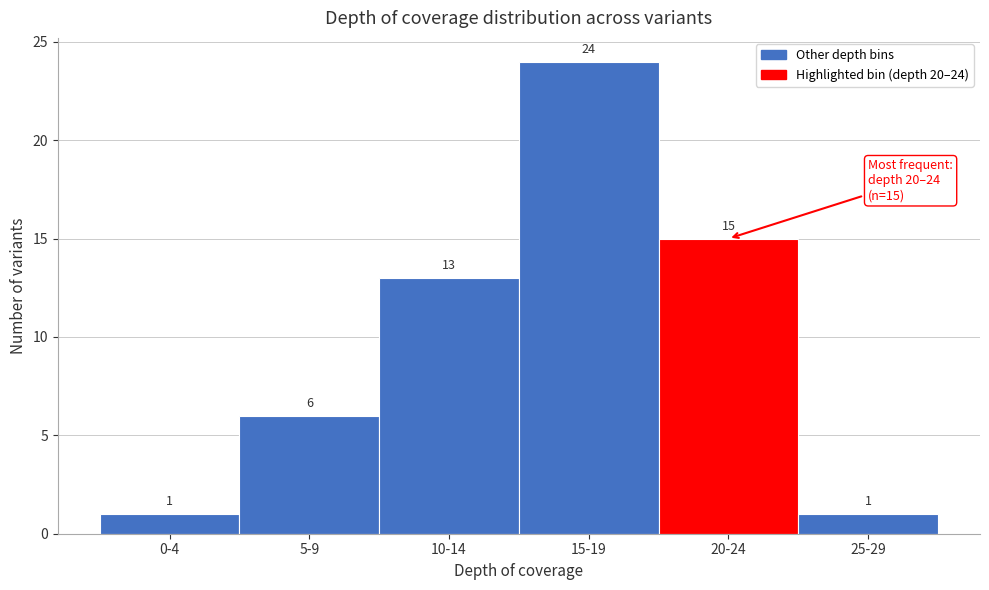

Reading right to left, extract all data points from this chart.

25-29=1	20-24=15	15-19=24	10-14=13	5-9=6	0-4=1